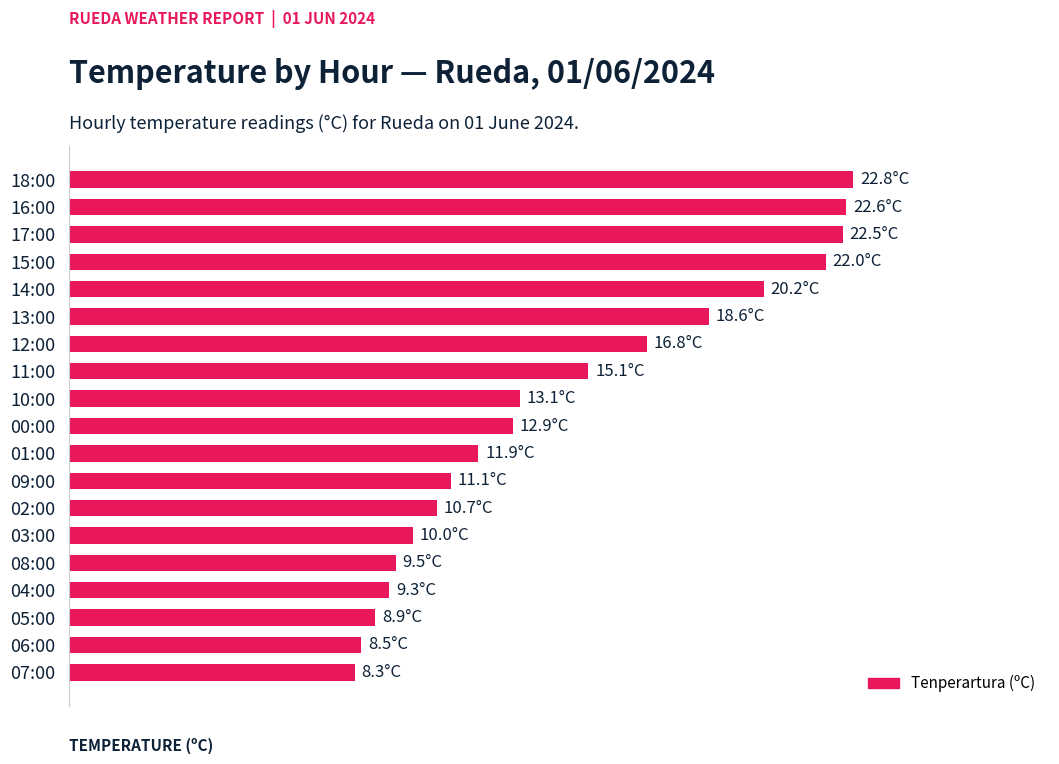

Are the bars horizontal?

Yes